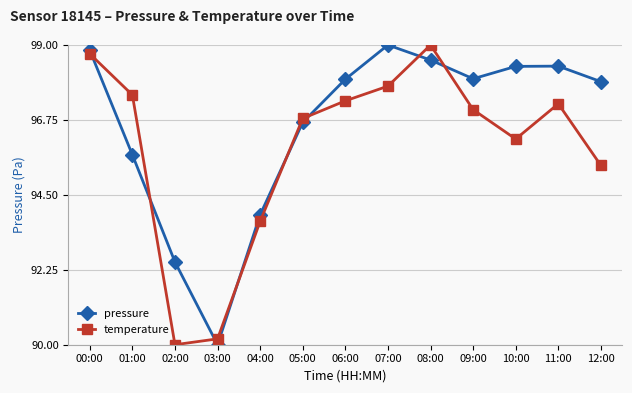

What is the sum of the temperature values at 04:00 and 07:00?

191.5